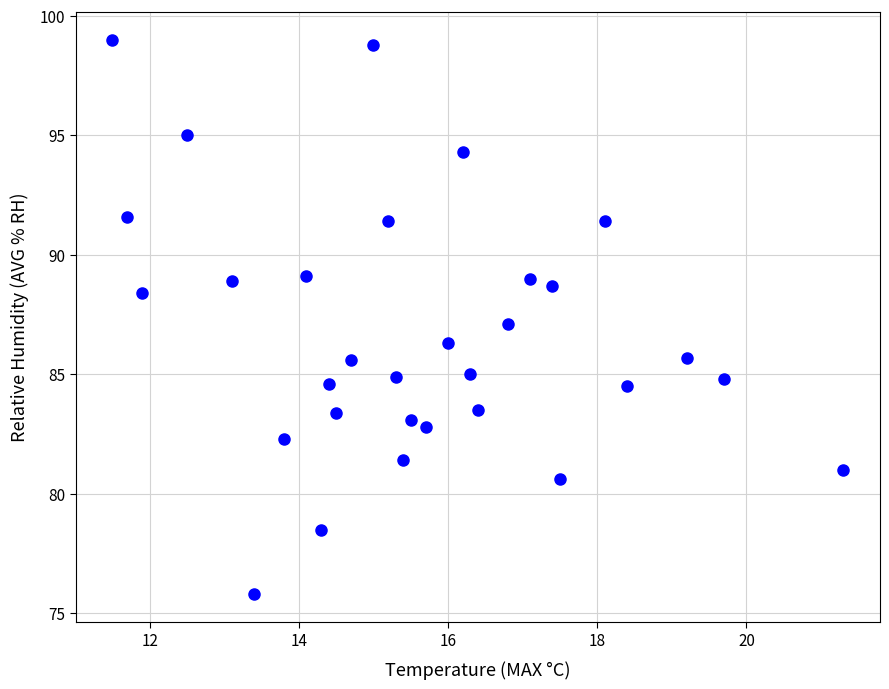

What is the range of Y values (max minus min)?

23.2